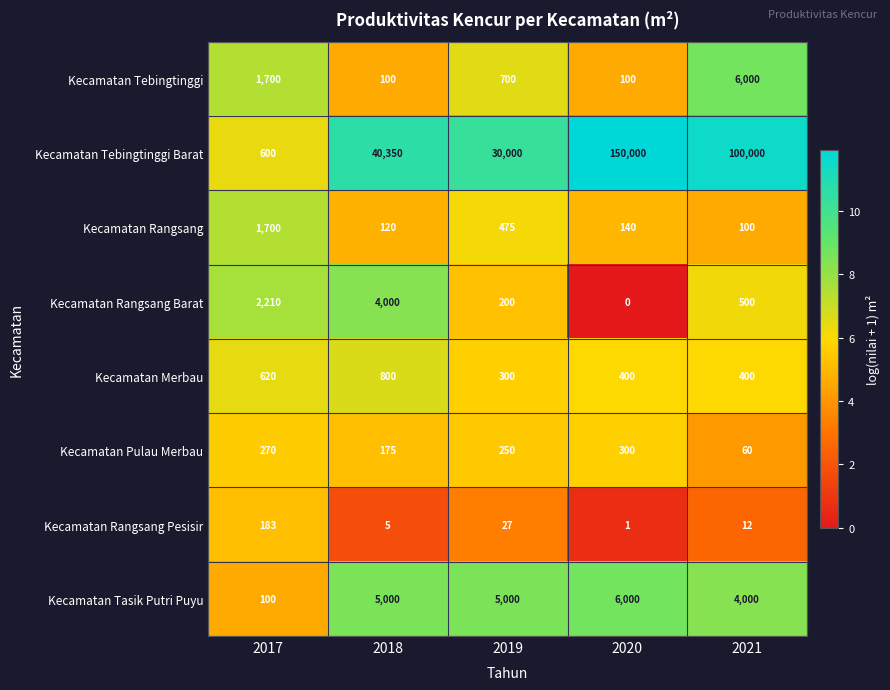

At 2021, list the series in order from largest to smallest.

Kecamatan Tebingtinggi Barat, Kecamatan Tebingtinggi, Kecamatan Tasik Putri Puyu, Kecamatan Rangsang Barat, Kecamatan Merbau, Kecamatan Rangsang, Kecamatan Pulau Merbau, Kecamatan Rangsang Pesisir